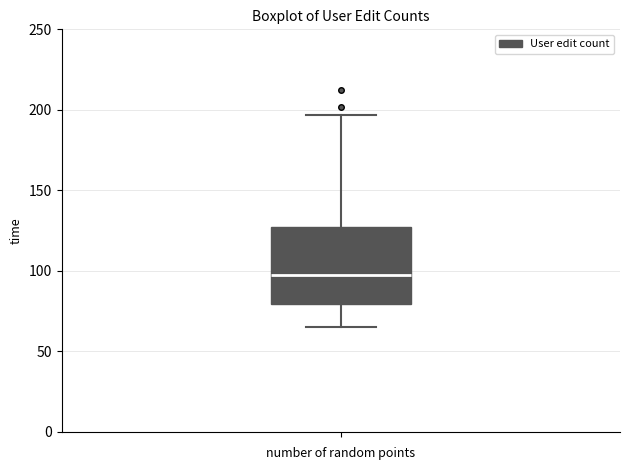

Read this box plot against the y-axis: the position of the median line, the range covered by the box, and the ends of both whiskers. The values are not printed on the chart, so give them approximately, as read against the axis.

median 100, box 80 to 125, whiskers 65 to 195